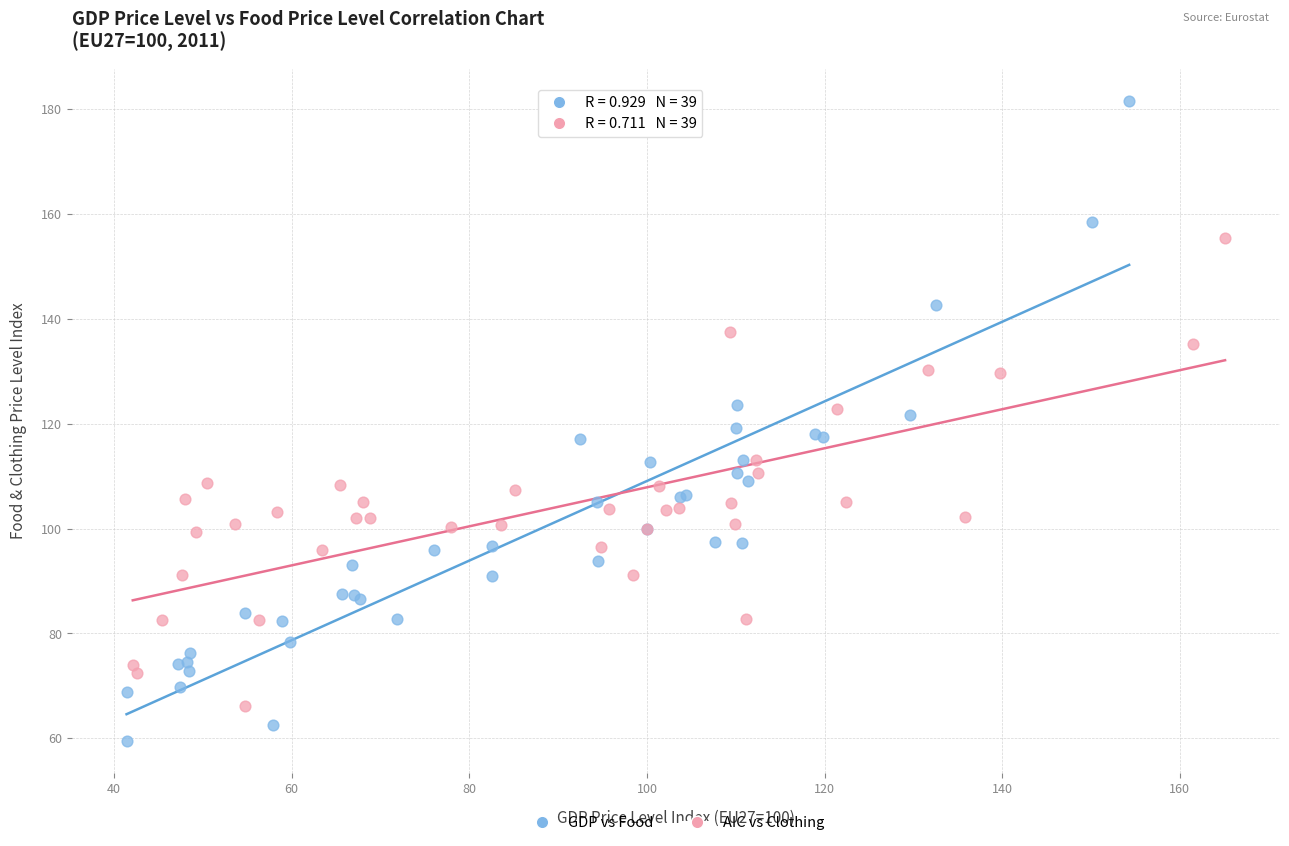

Which series contains the highest Y value?

GDP vs Food